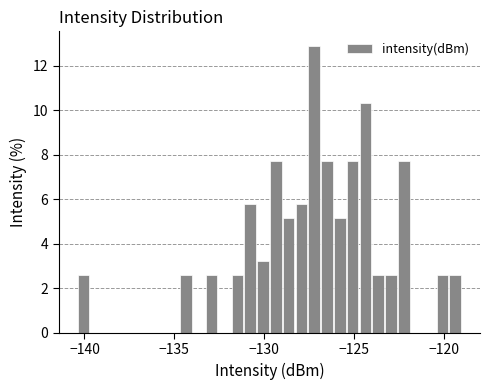

Around what value on the x-axis is the tallest bar? Give the approximate position of its centre, as read against the axis.

-127.0